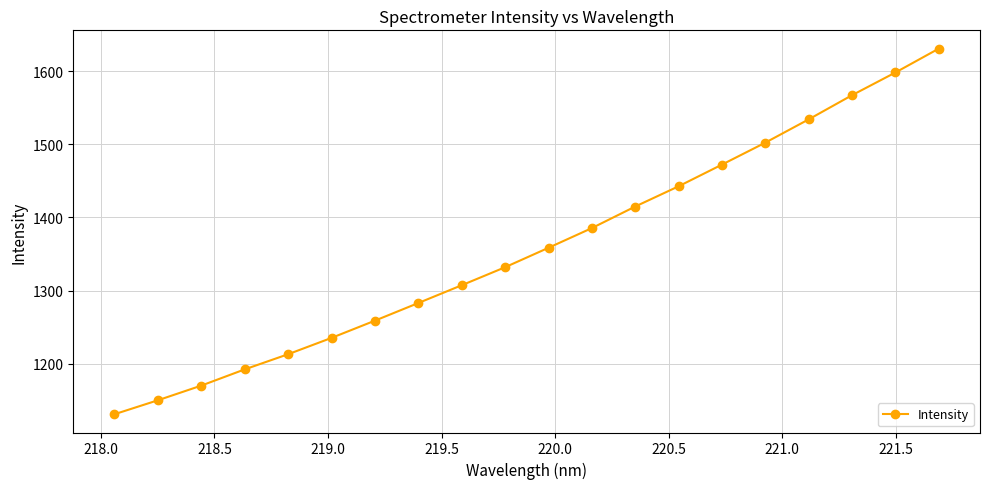

True or false: the data has more than 1 interior local peaks.

False